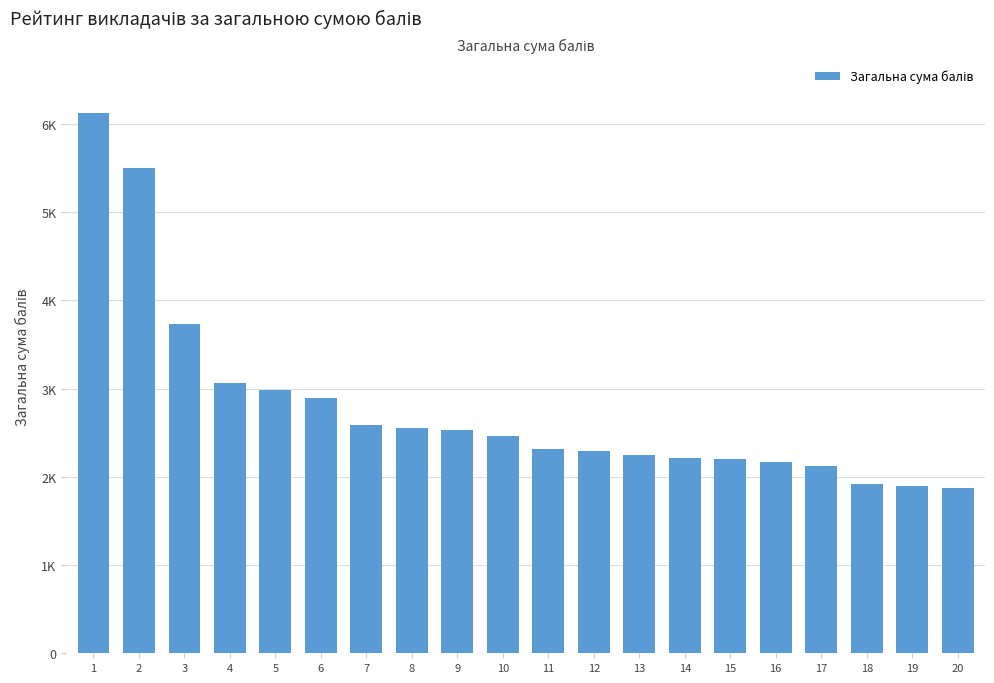

True or false: the data shows 2294 at 12.

True